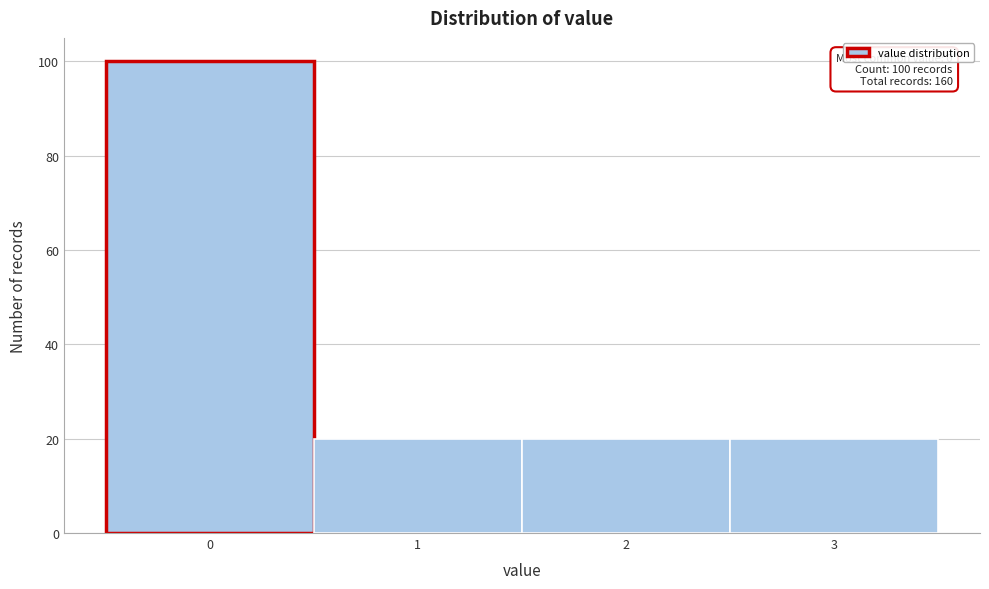

Which range on the x-axis has the tallest bar?

-0.5 to 0.5